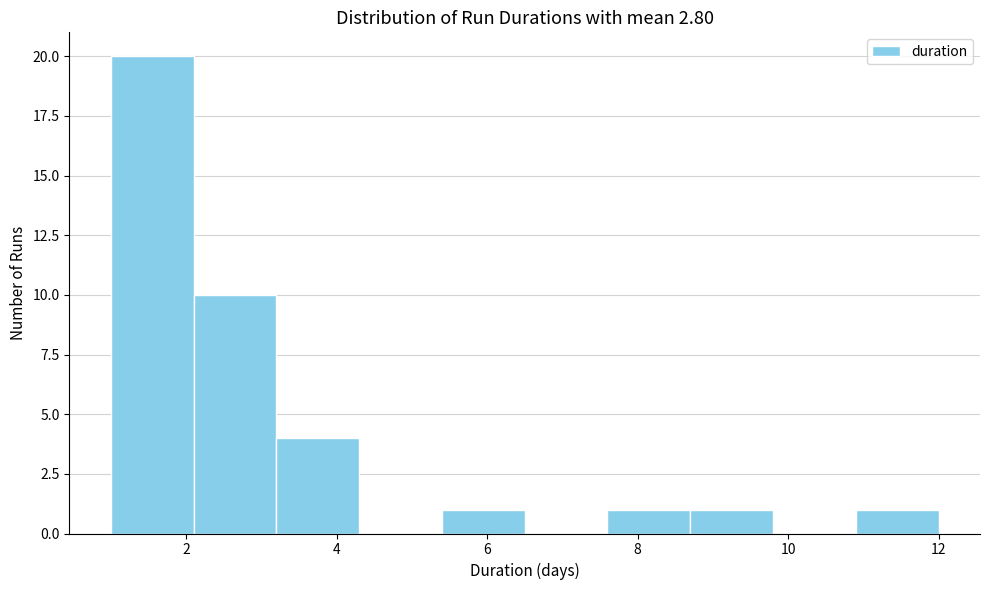

Which range on the x-axis has the tallest bar?

1.0 to 2.0